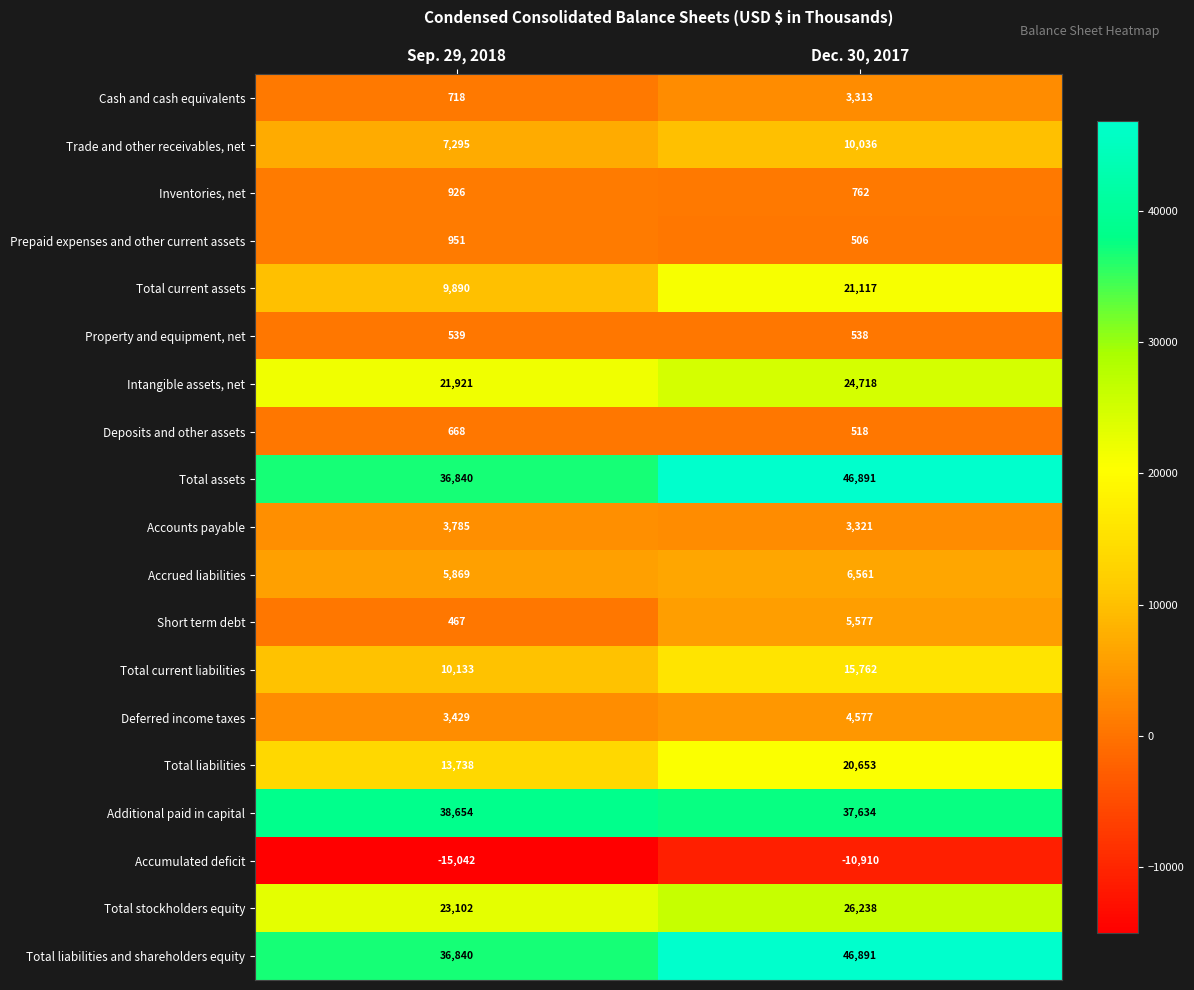

What is the approximate value of Deferred income taxes at Sep. 29, 2018, to the nearest 10?

3430